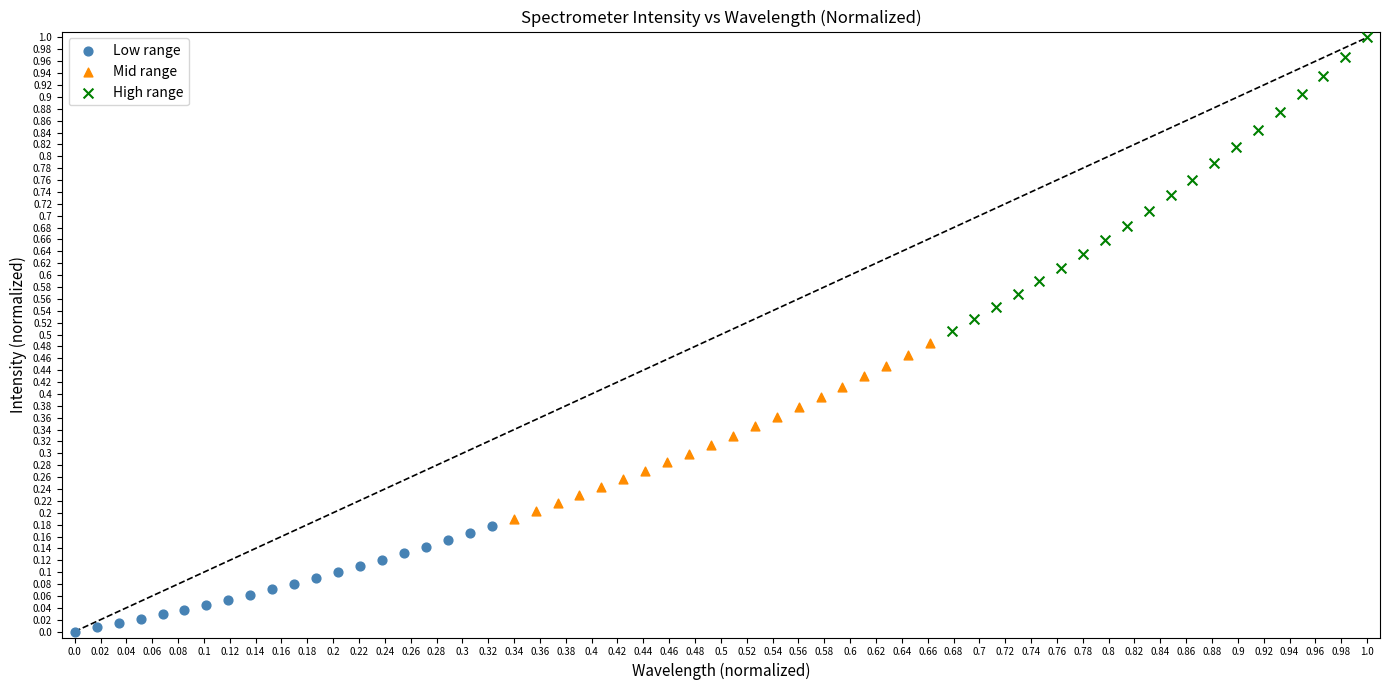

Which series reaches the minimum Y coordinate?

Low range